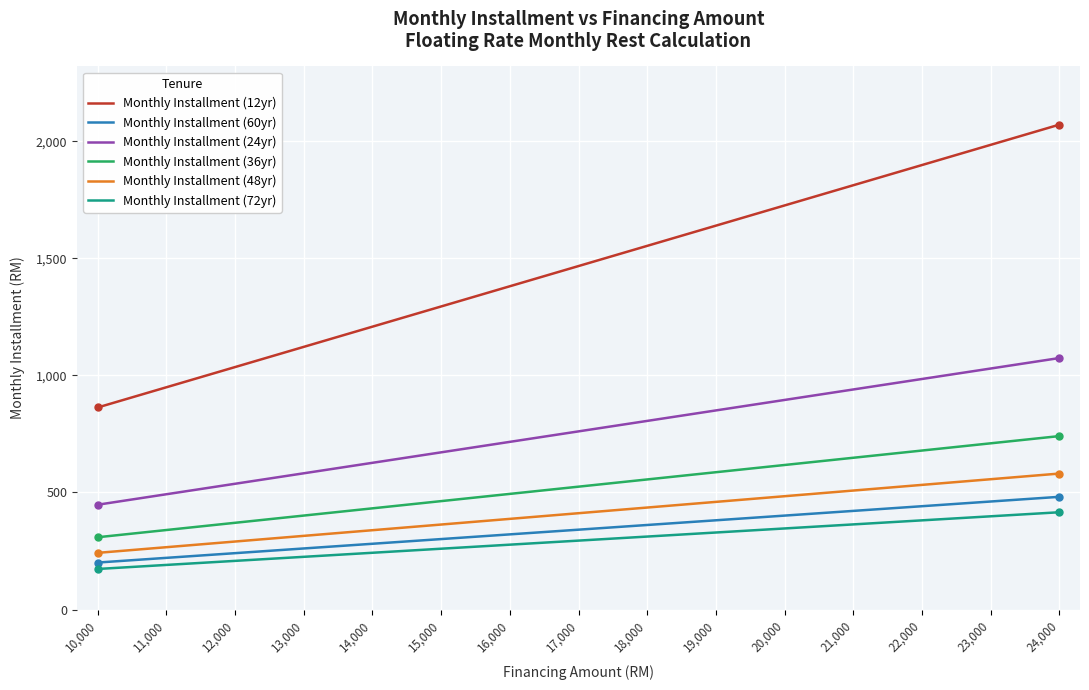

Rank the series by their maximum value, from lowest to highest.

Monthly Installment (72yr), Monthly Installment (60yr), Monthly Installment (48yr), Monthly Installment (36yr), Monthly Installment (24yr), Monthly Installment (12yr)